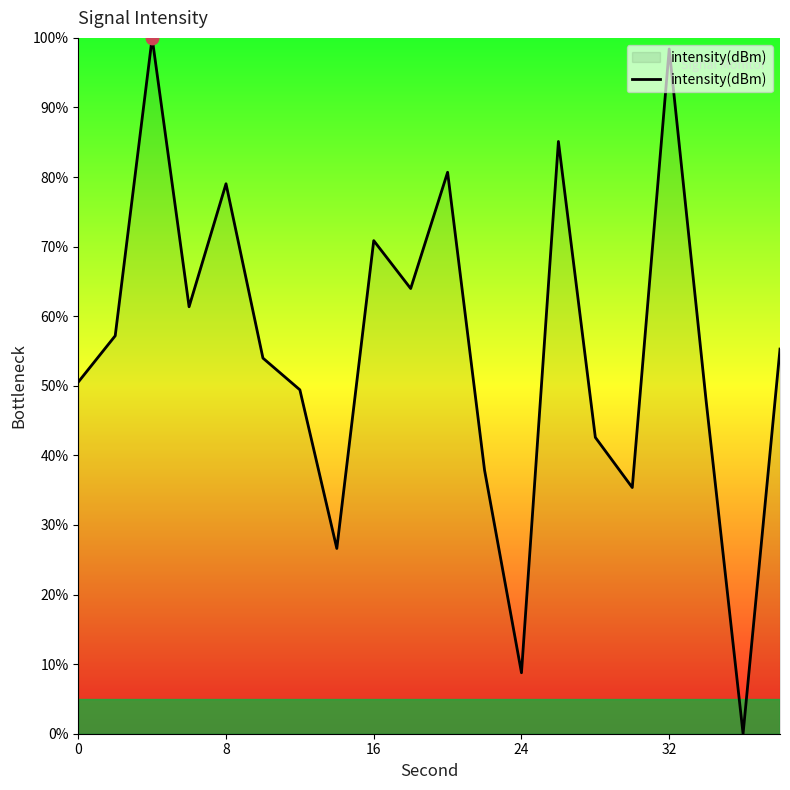

What is the difference between the maximum and minimum values?

100.0